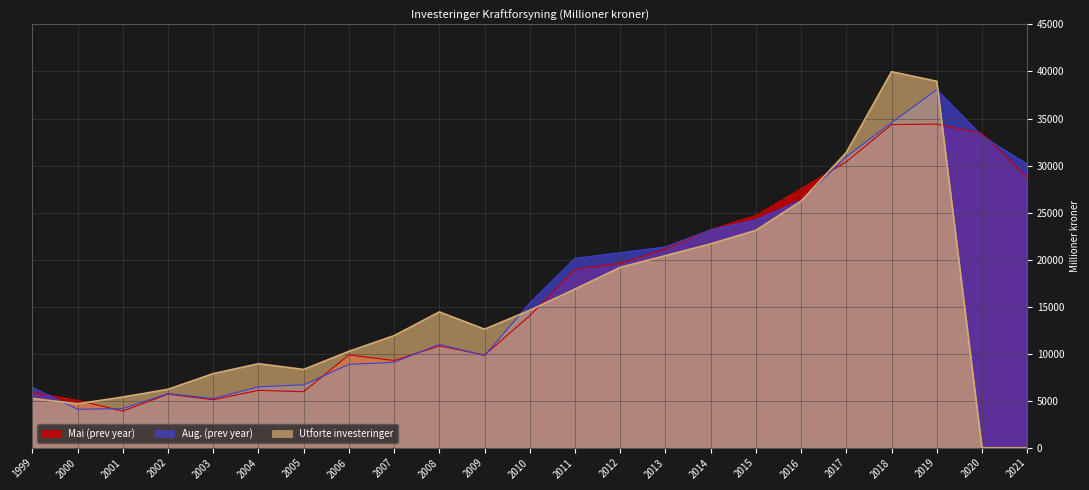

True or false: Mai (prev year) and Aug. (prev year) cross at least once.

True